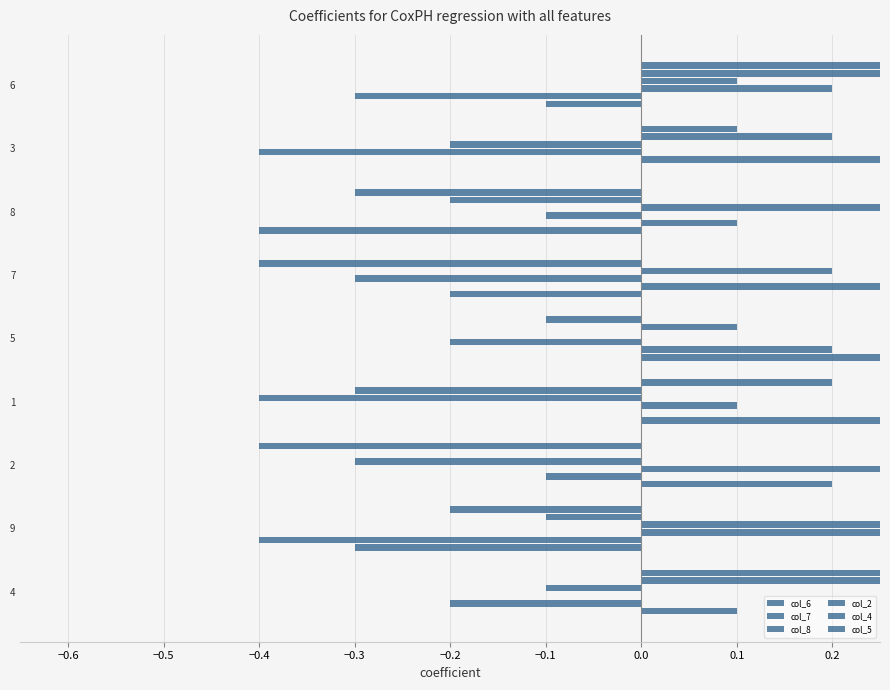

Does the chart contain stacked bars?

No